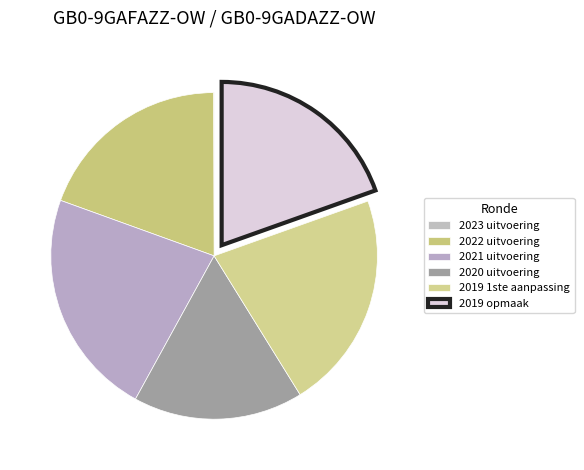

Which has a higher value, 2023 uitvoering or 2019 opmaak?

2019 opmaak